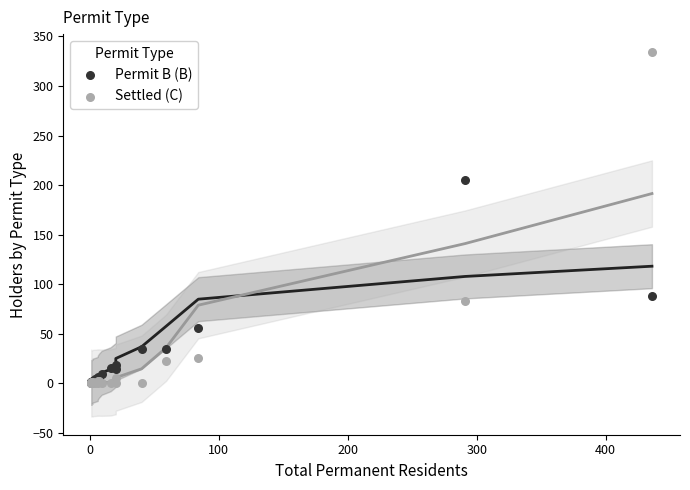

What are all the series names shown in the legend?

Permit B (B), Settled (C)